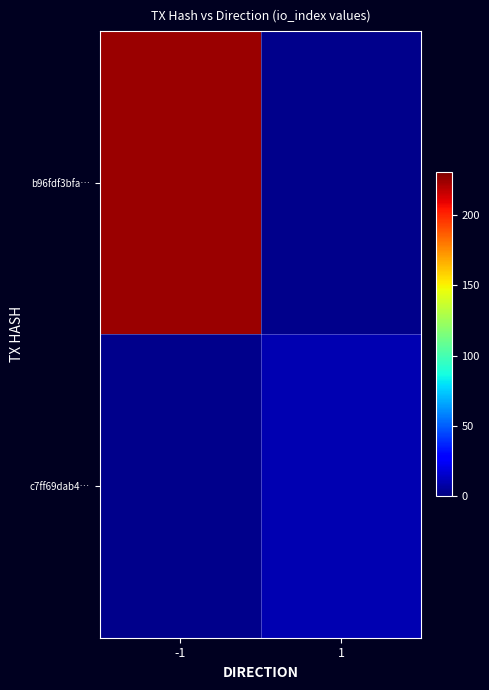

Which category has the highest value in the b96fdf3bfa… series?

-1